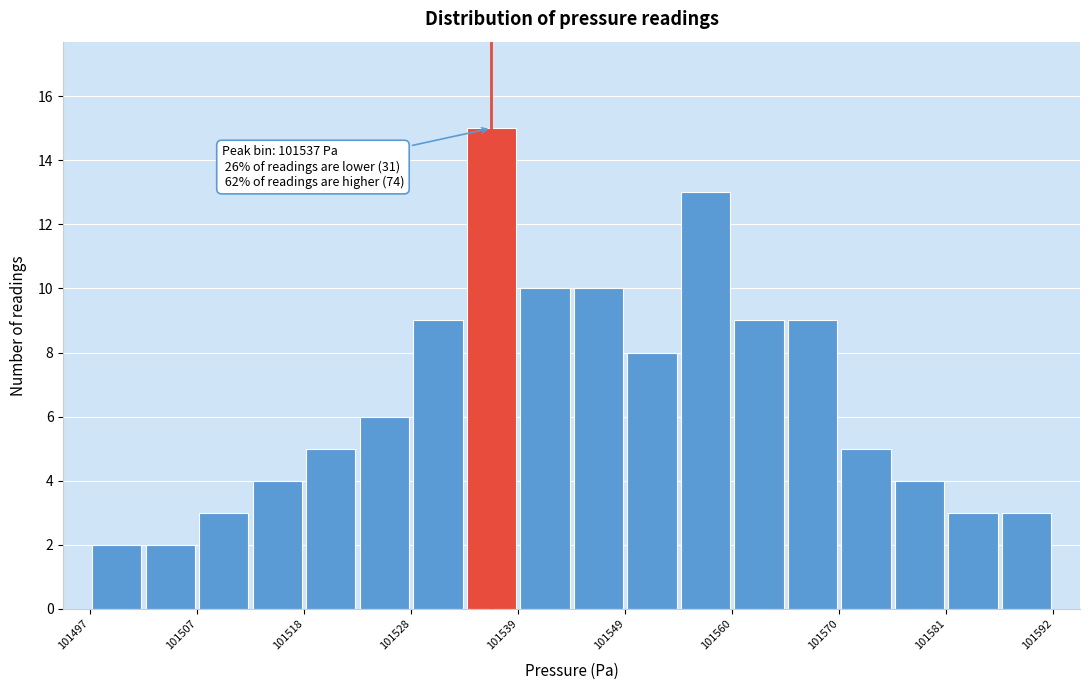

Read against the x-axis, roughly where is the centre of the tallest bar?

101536